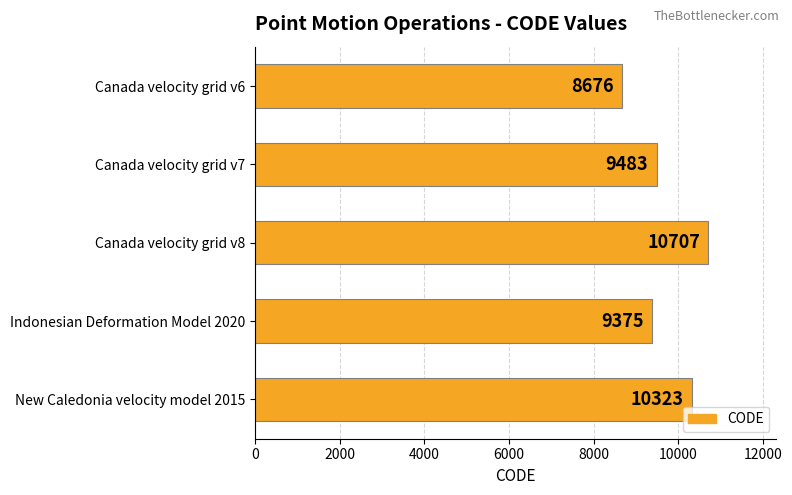

List the labels in order of value, largest first.

Canada velocity grid v8, New Caledonia velocity model 2015, Canada velocity grid v7, Indonesian Deformation Model 2020, Canada velocity grid v6